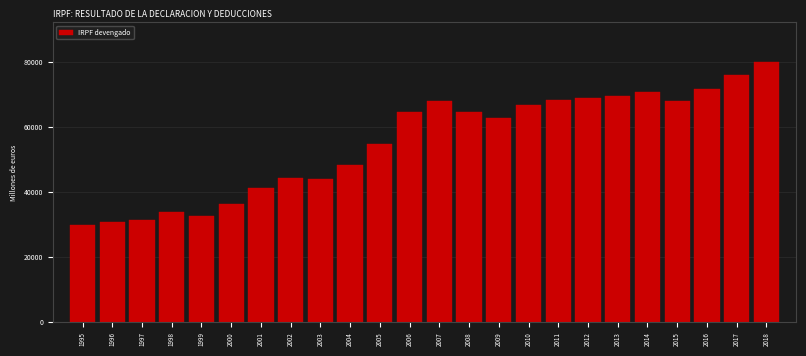

What is the minimum value shown in the chart?

29873.4